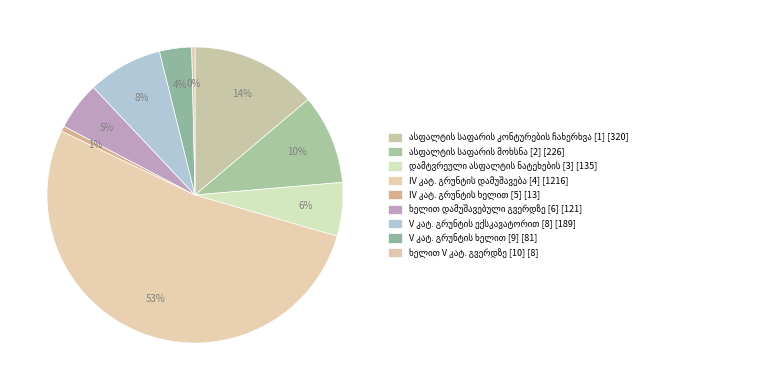

To the nearest percent, what is the difference between the ხელით დამუშავებული გვერდზე [6] and IV კატ. გრუნტის დამუშავება [4] slice percentages?

47%